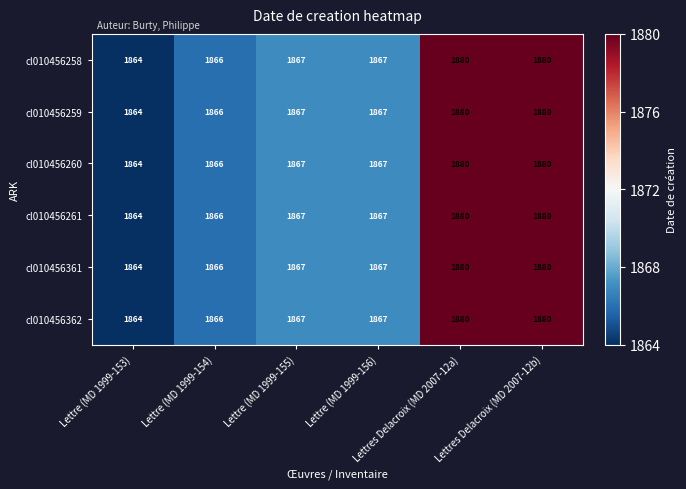

How many data points does each series have?

6